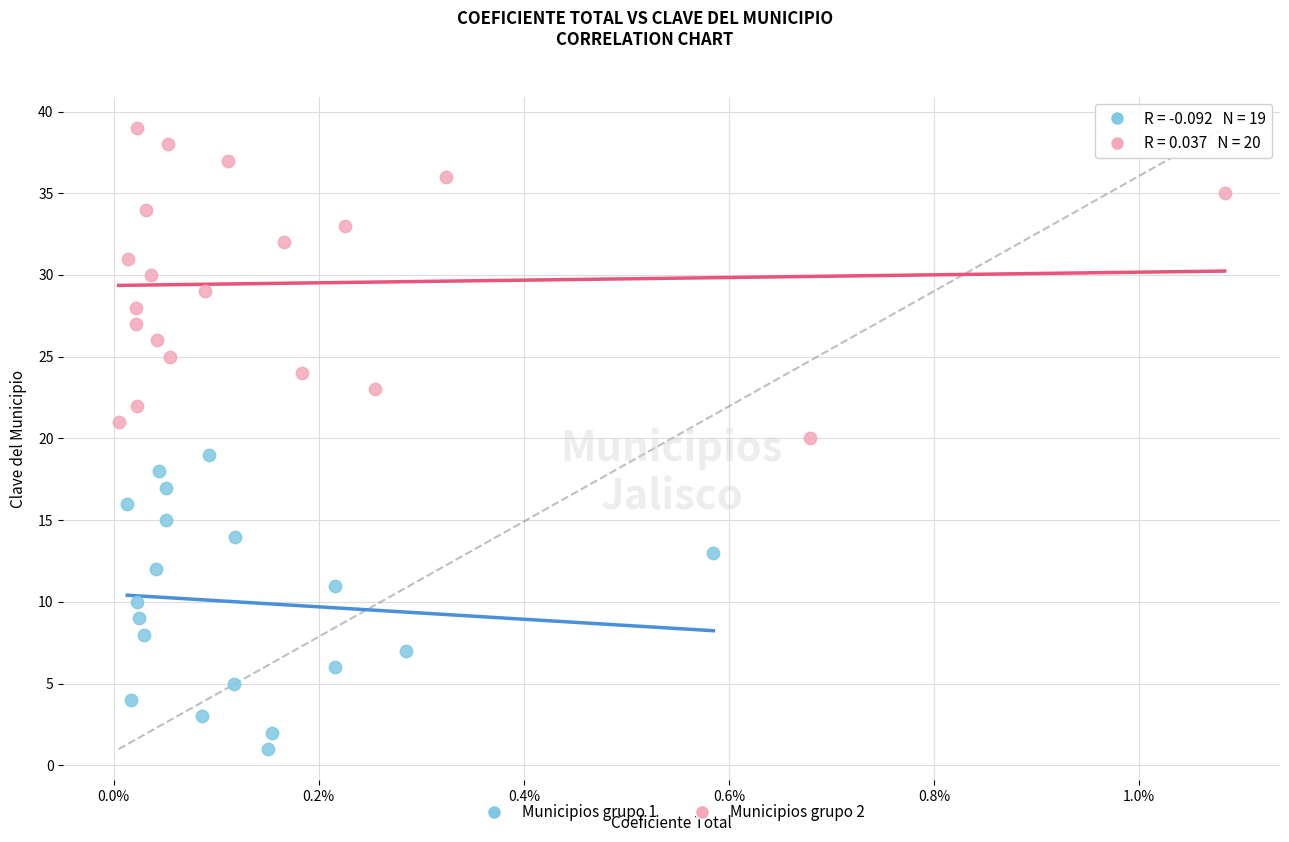

Which series reaches the minimum Y coordinate?

Municipios grupo 1